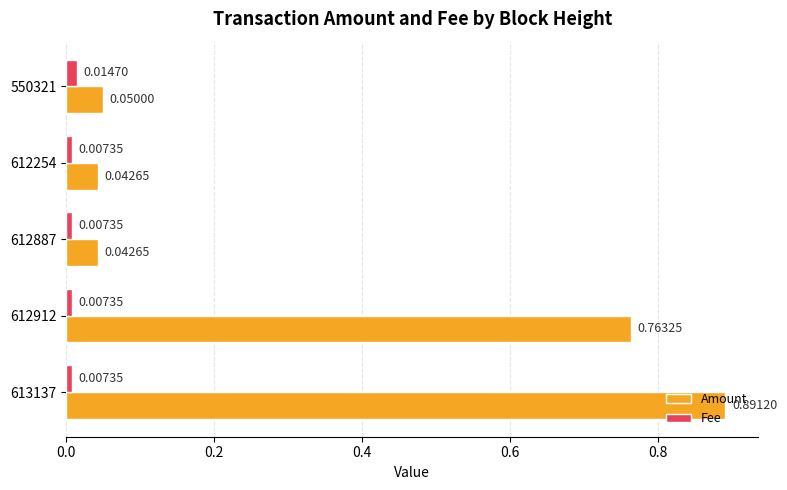

Between 612912 and 550321, which series saw the biggest shift?

Amount